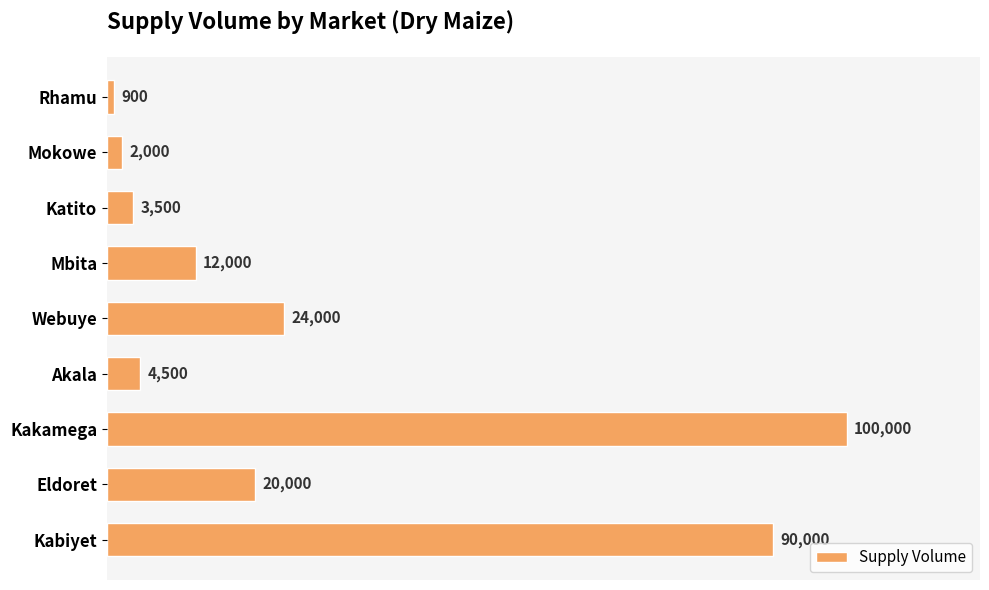

Reading top to bottom, what are all the values shown in this chart?

900	2000	3500	12000	24000	4500	100000	20000	90000